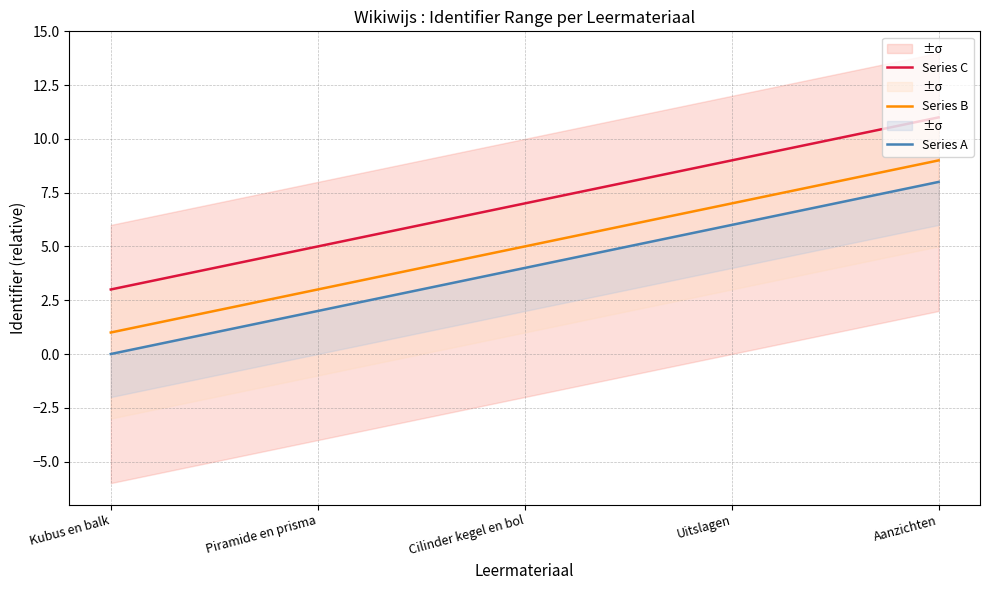

What is the value of the Series A point at the 2nd from the left?

2